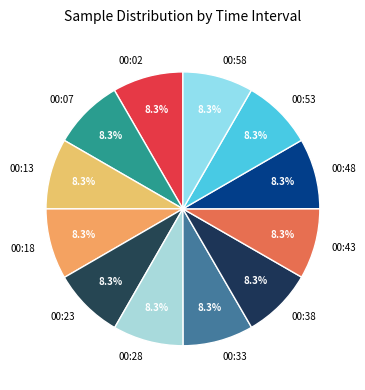

Do 00:48 and 00:02 together represent more than half of the pie?

No